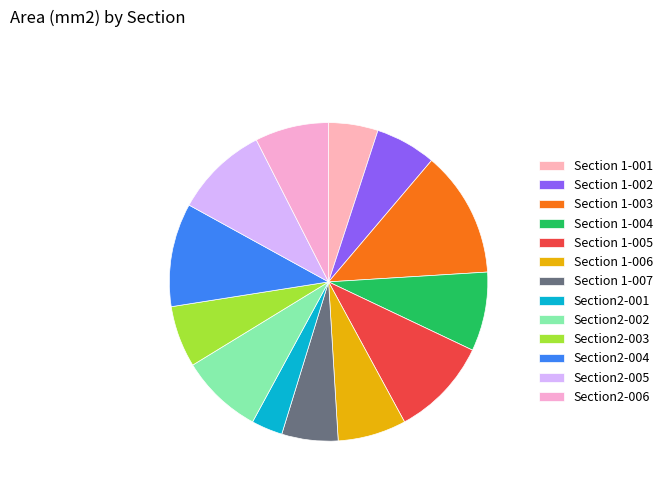

Is there a majority slice in this chart?

No